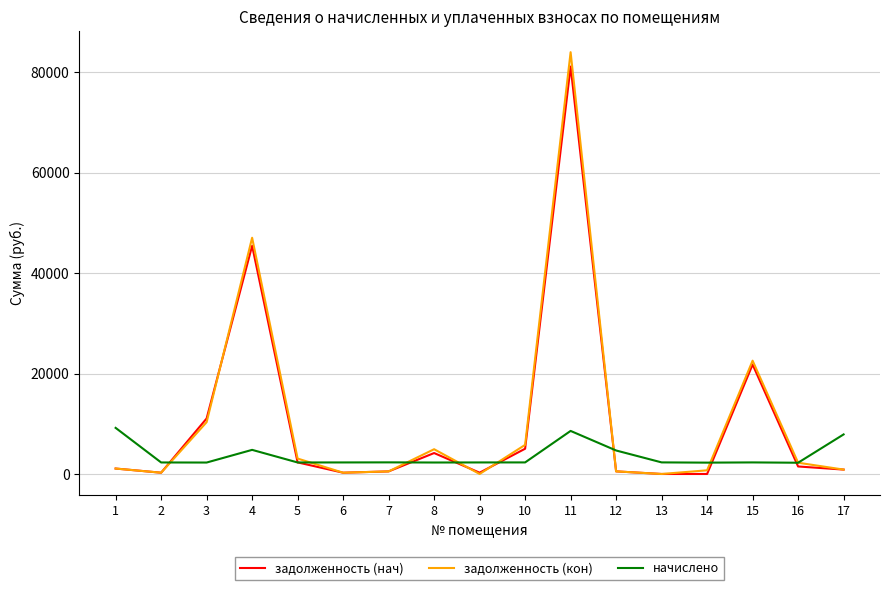

Which series changed the most between 11 and 15?

задолженность (кон)